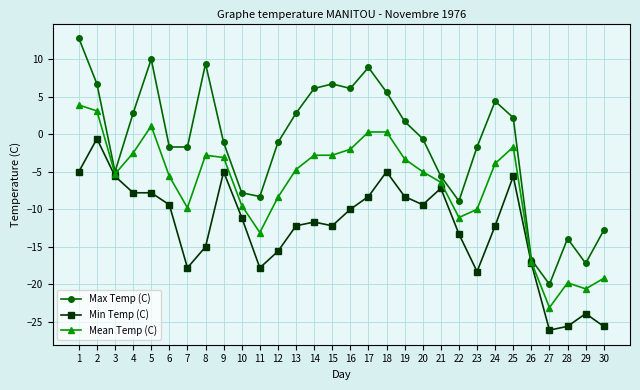

Reading right to left, list all the values displayed in this chart.

Max Temp (C): -12.8	-17.2	-13.9	-20.0	-16.7	2.2	4.4	-1.7	-8.9	-5.6	-0.6	1.7	5.6	8.9	6.1	6.7	6.1	2.8	-1.1	-8.3	-7.8	-1.1	9.4	-1.7	-1.7	10.0	2.8	-5.0	6.7	12.8
Min Temp (C): -25.6	-23.9	-25.6	-26.1	-17.2	-5.6	-12.2	-18.3	-13.3	-7.2	-9.4	-8.3	-5.0	-8.3	-10.0	-12.2	-11.7	-12.2	-15.6	-17.8	-11.1	-5.0	-15.0	-17.8	-9.4	-7.8	-7.8	-5.6	-0.6	-5.0
Mean Temp (C): -19.2	-20.6	-19.8	-23.1	-17.0	-1.7	-3.9	-10.0	-11.1	-6.4	-5.0	-3.3	0.3	0.3	-2.0	-2.8	-2.8	-4.7	-8.4	-13.1	-9.5	-3.1	-2.8	-9.8	-5.6	1.1	-2.5	-5.3	3.1	3.9